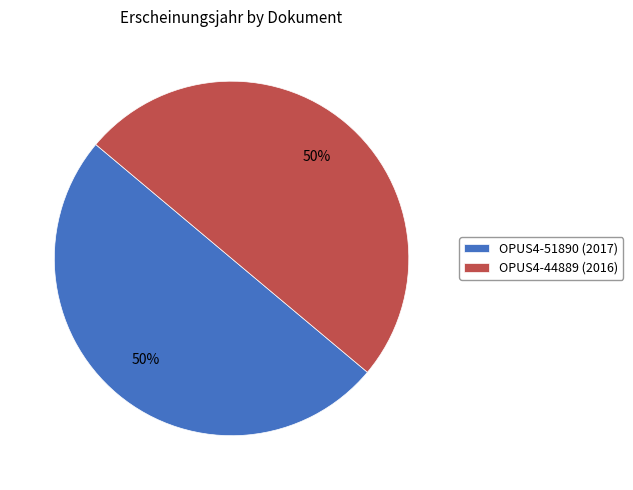

What is the ratio of the value at OPUS4-44889 (2016) to the value at OPUS4-51890 (2017)?

1.0